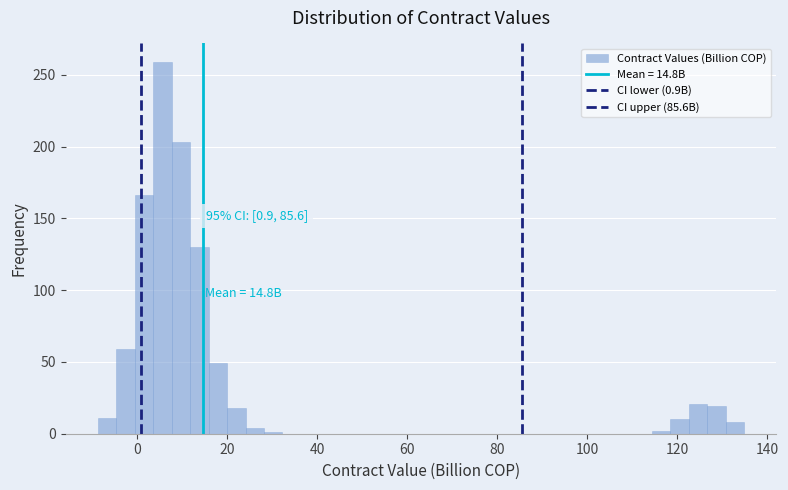

Around what value on the x-axis is the tallest bar? Give the approximate position of its centre, as read against the axis.

6